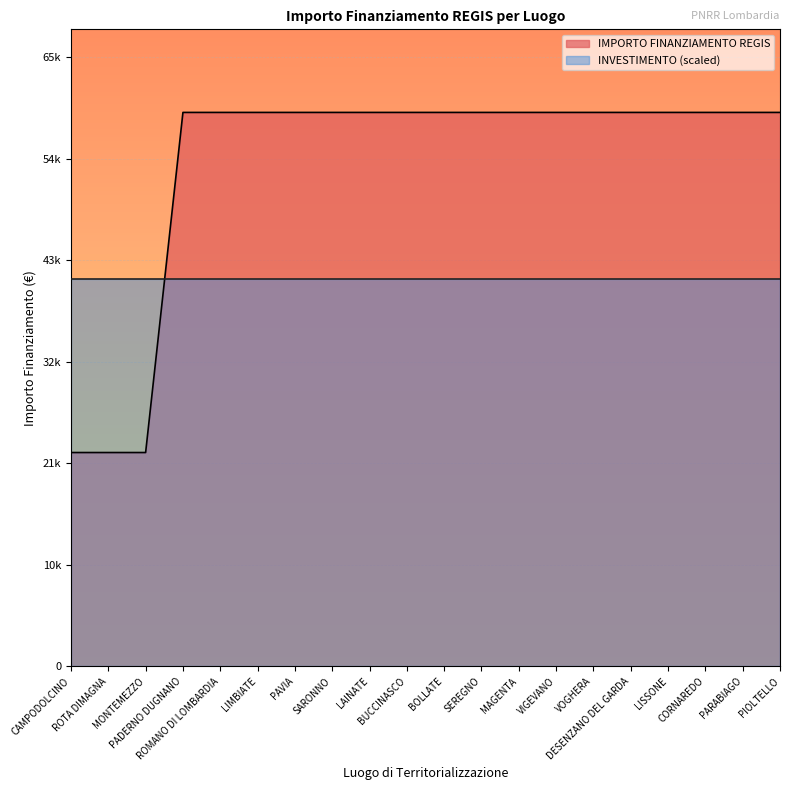

Count the number of categories in the chart.

20